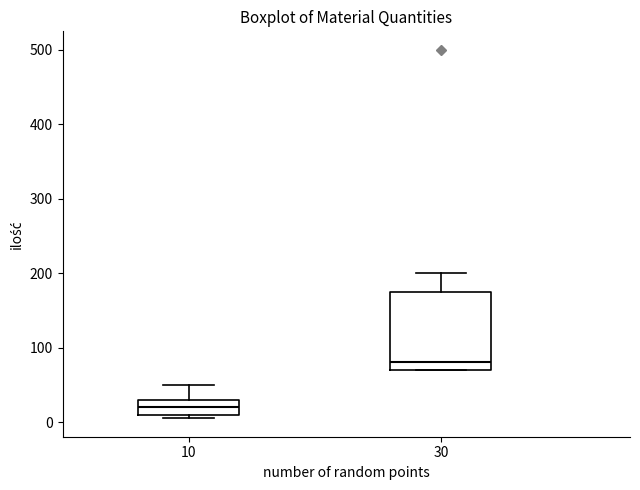

Which box has the highest median line?

30